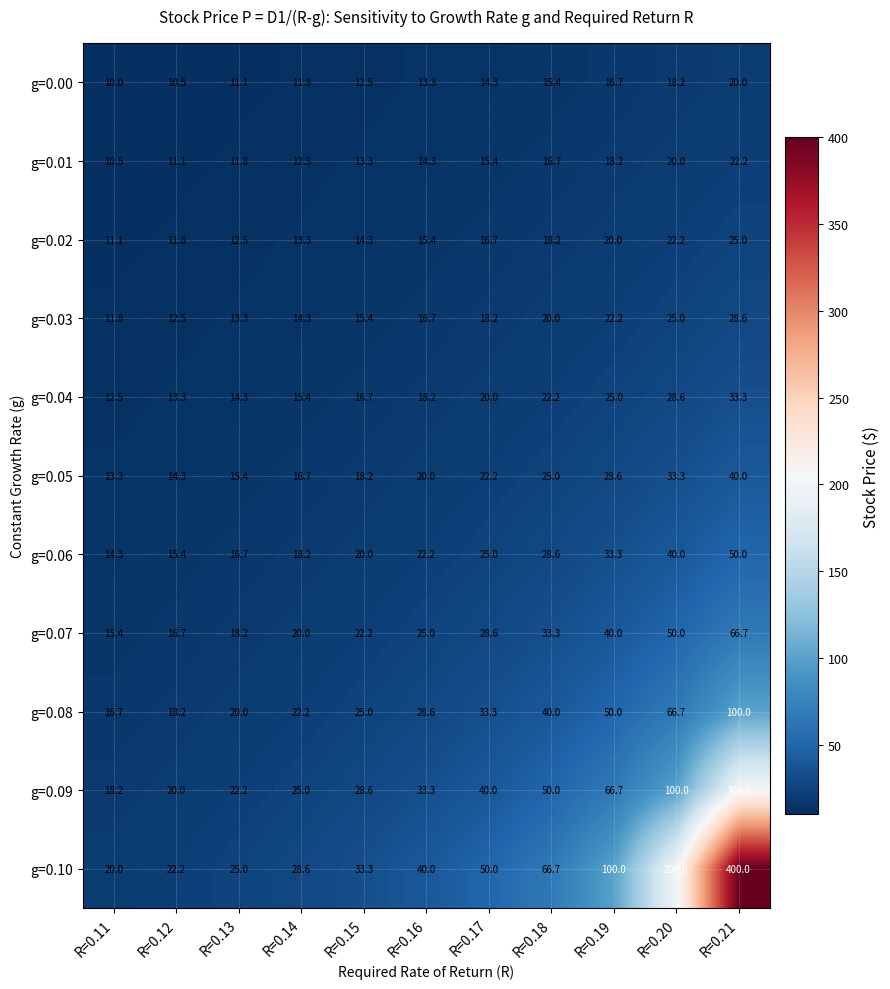

The value of g=0.05 at R=0.13 is 15.4. True or false?

True